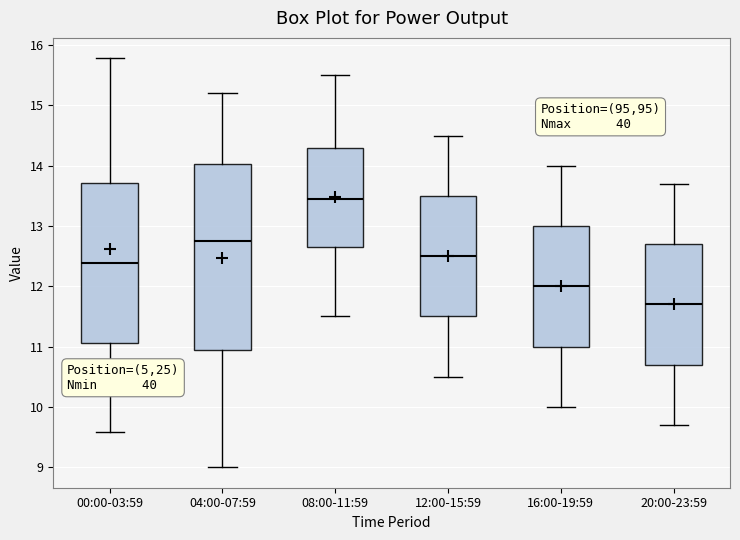

Which box's median line is the lowest?

20:00-23:59